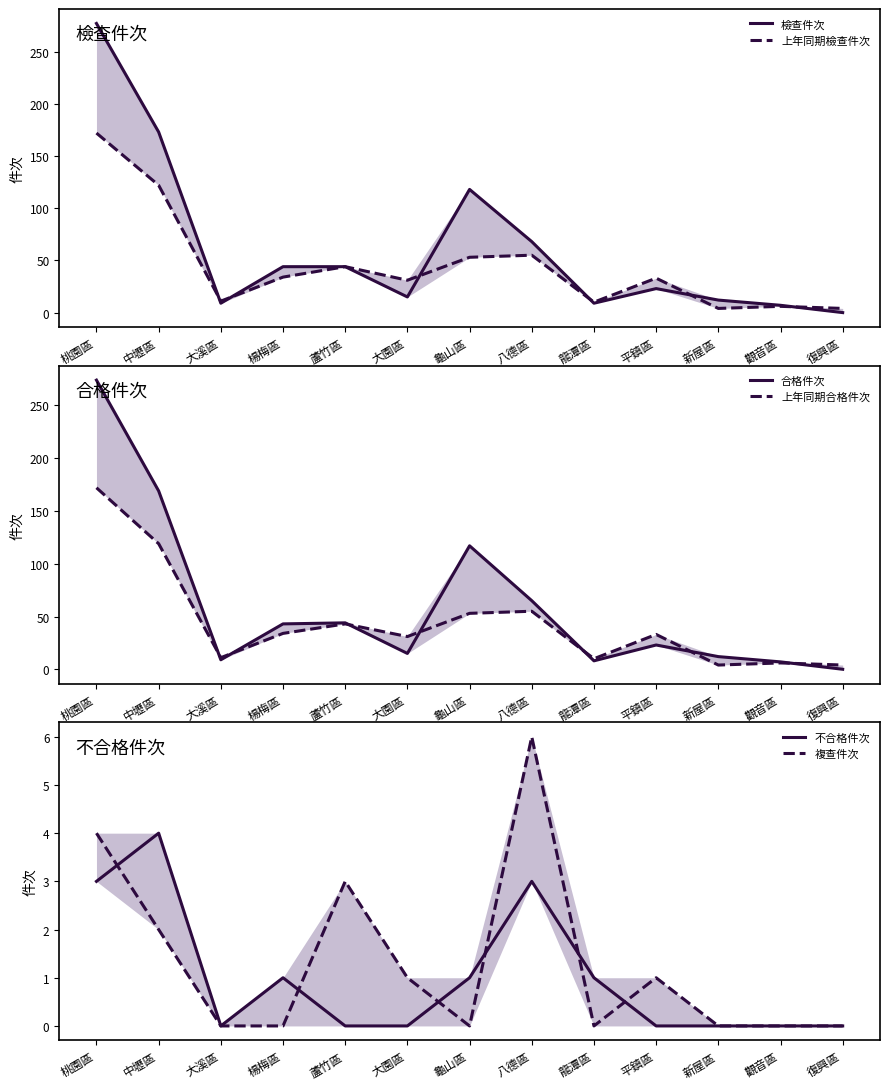

Where is the first local minimum for 不合格件次?

大溪區